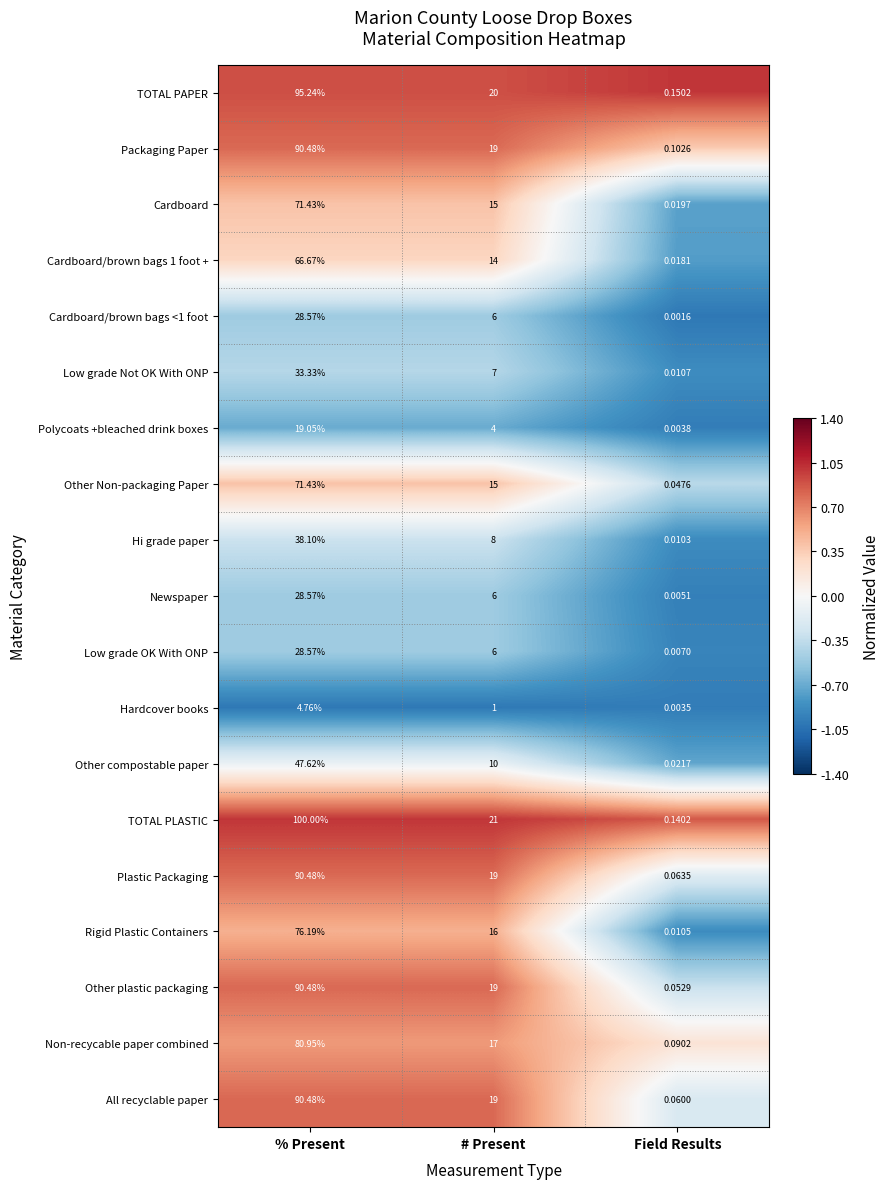

At which category is the sum across all series the highest?

% Present